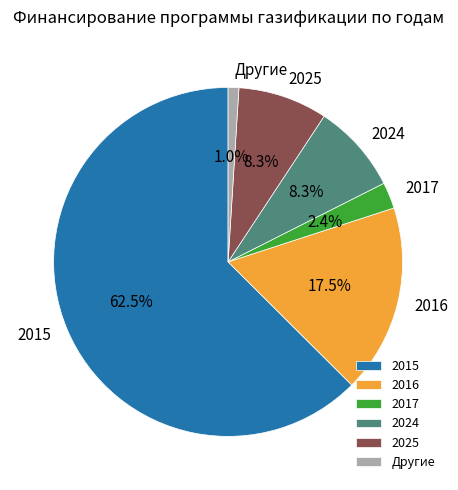

What is the total percentage of 2024 and 2015?

70.8%